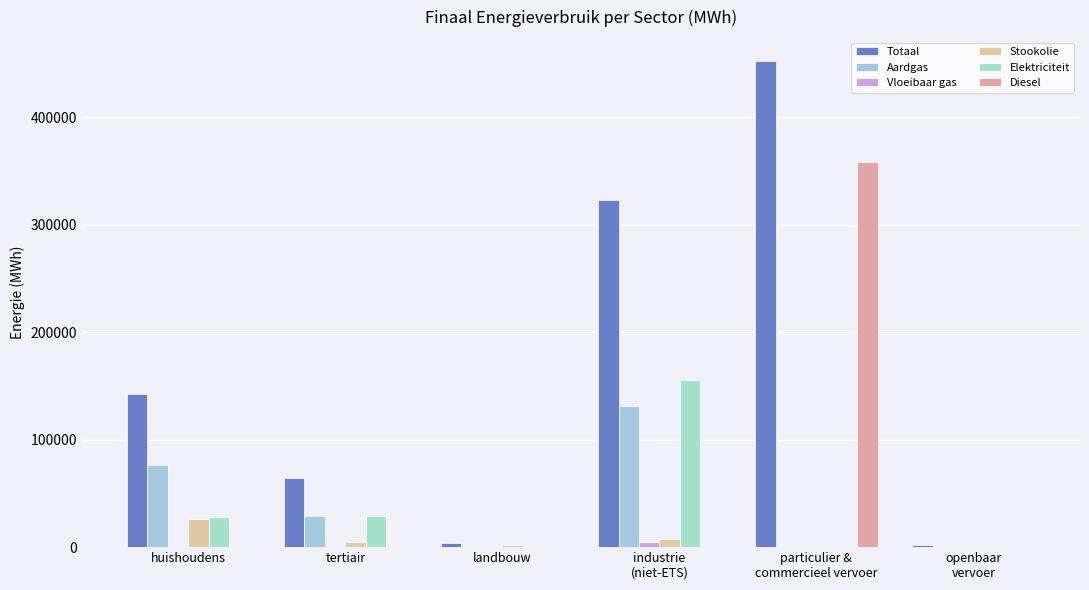

Count the number of data series in this chart.

6